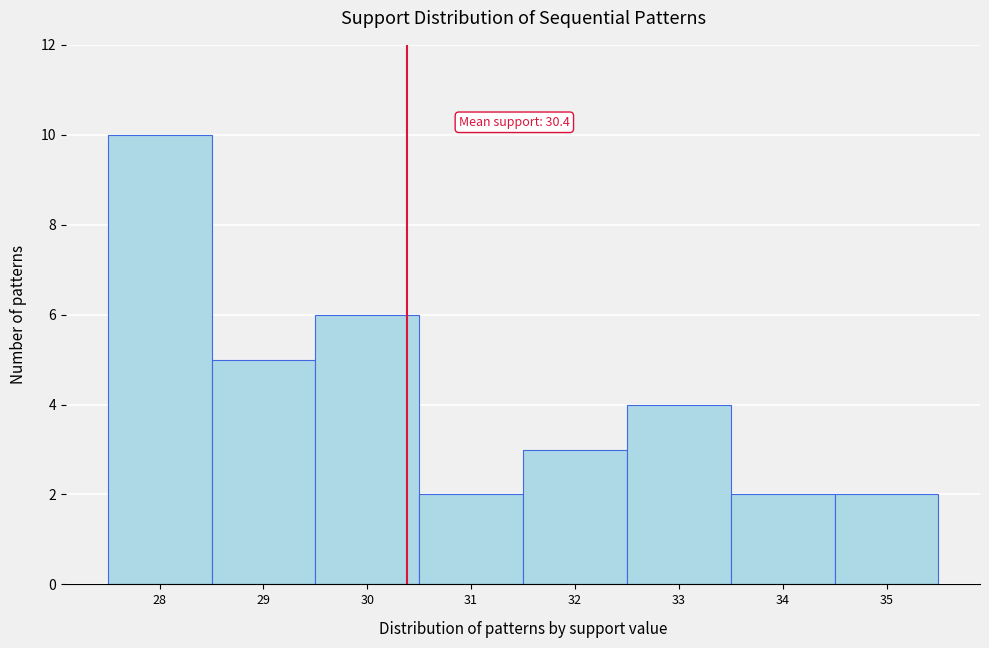

Over which range of the x-axis is the bar tallest?

27.5 to 28.5